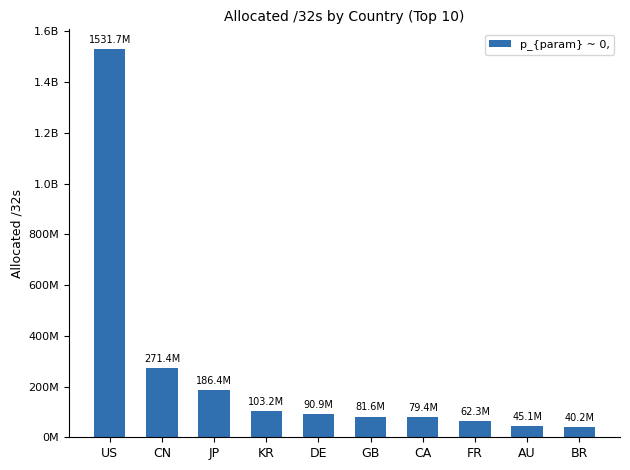

What is the sum of the values at DE and BR?

131127288